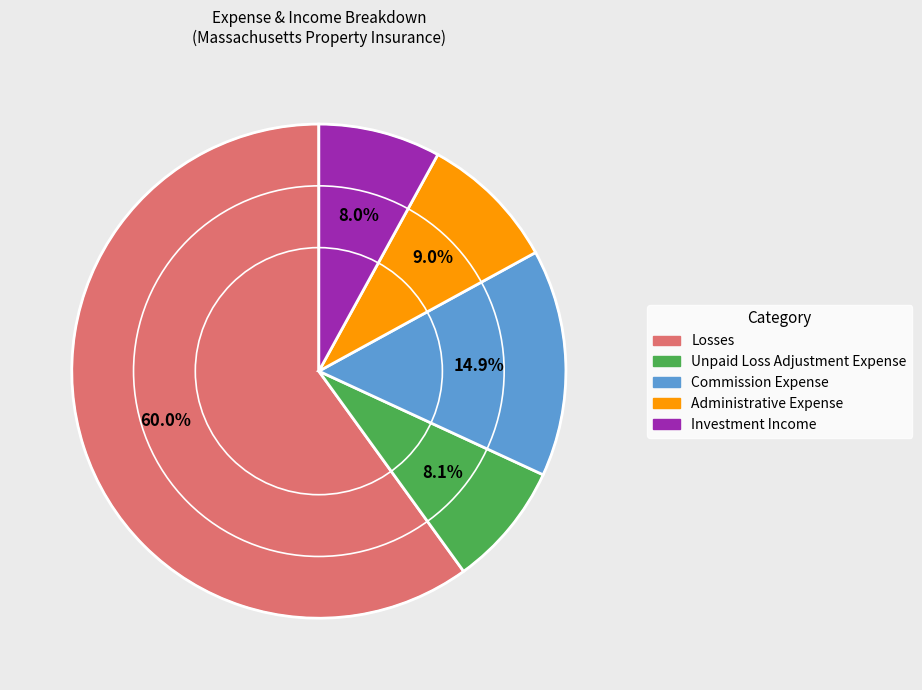

Which slice is the largest?

Losses